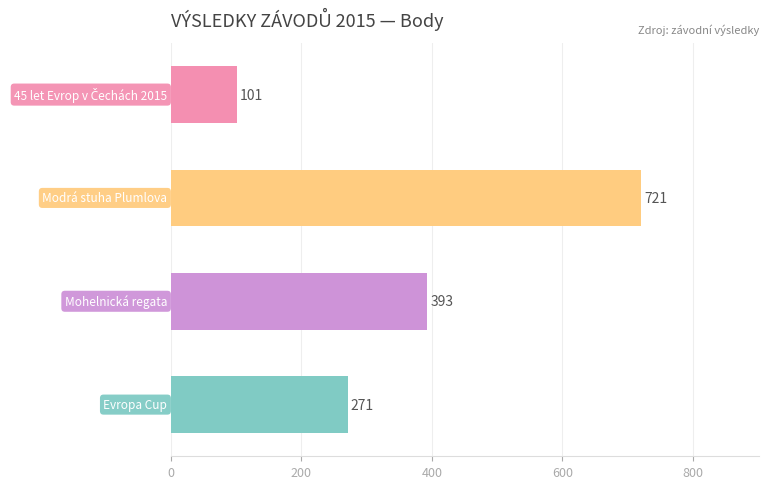

What is the average value?

372